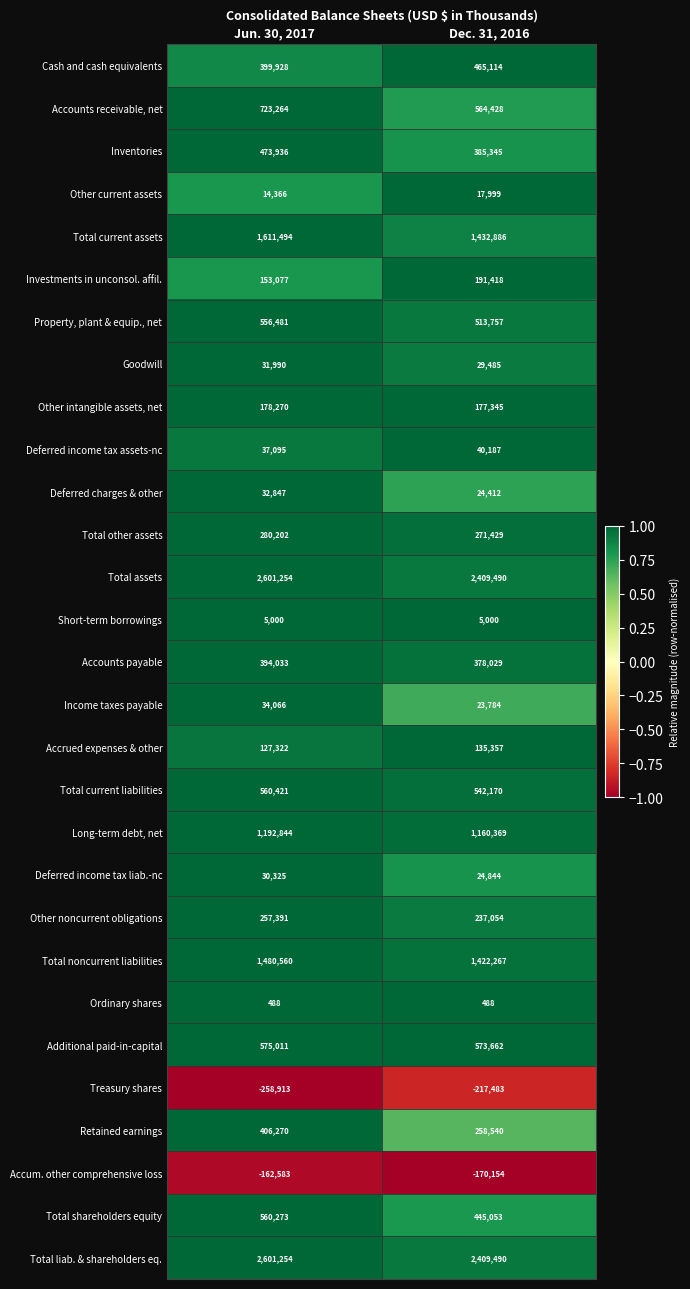

The Inventories series shows 473936 at Jun. 30, 2017. True or false?

True